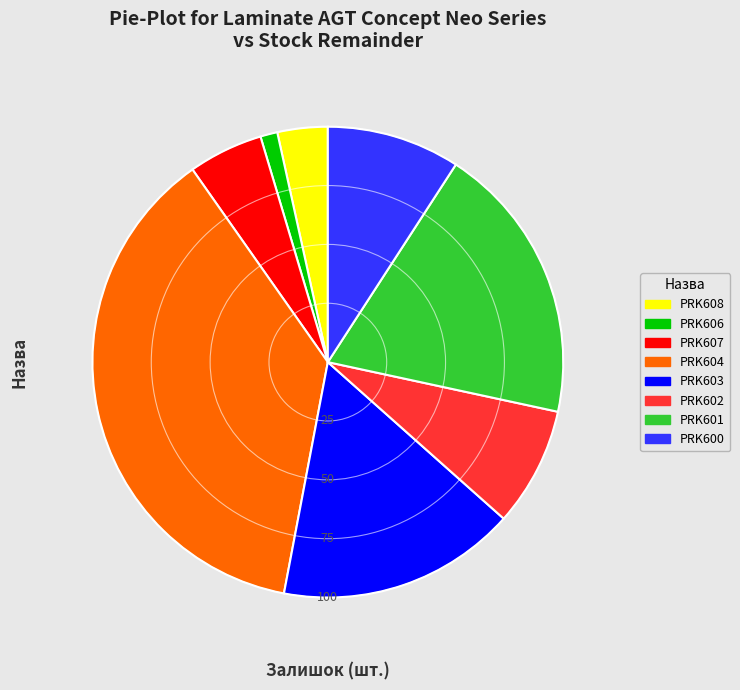

Is the sum of PRK607 and PRK603 greater than half?

No